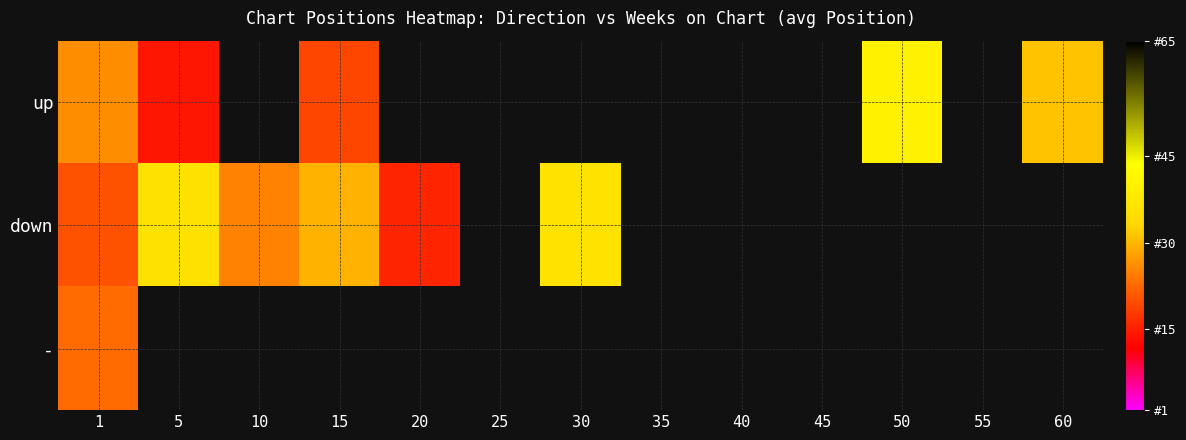

At how many categories does at least one series exceed 36?

1